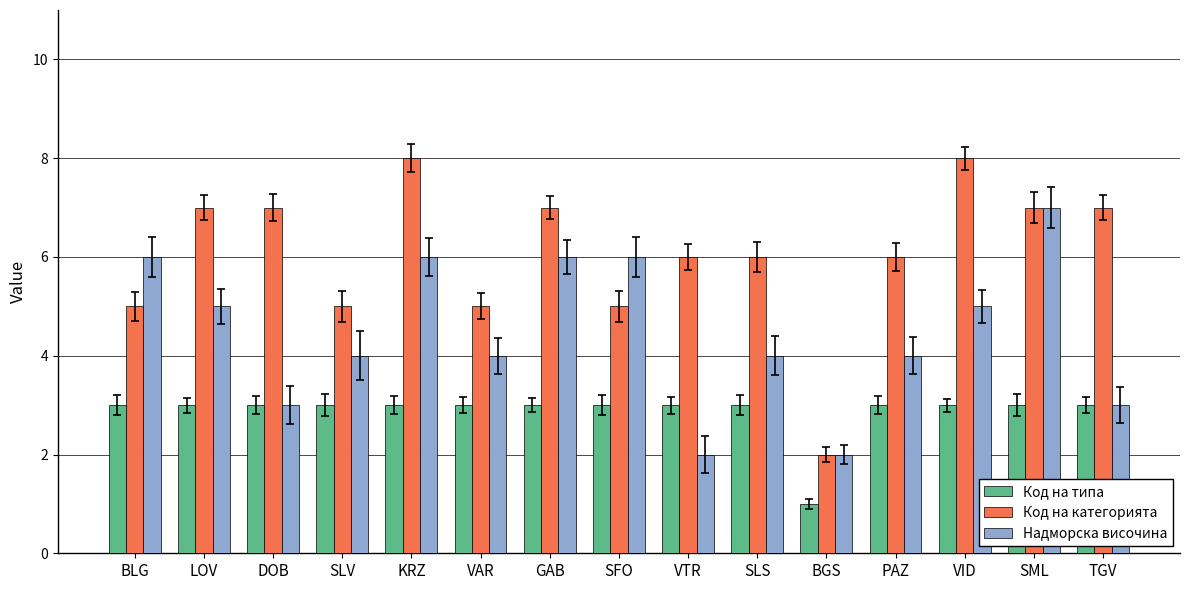

How many bars are there in each group?

3